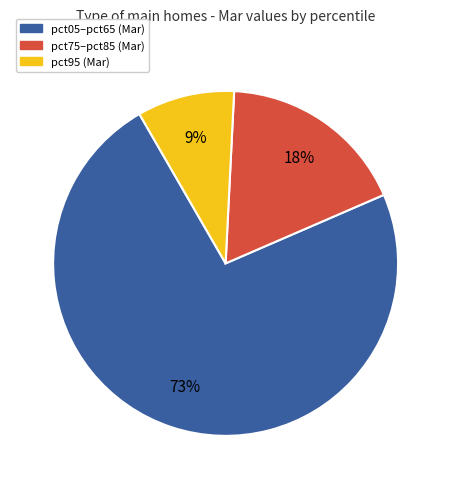

Is there any slice that represents more than half of the pie?

Yes